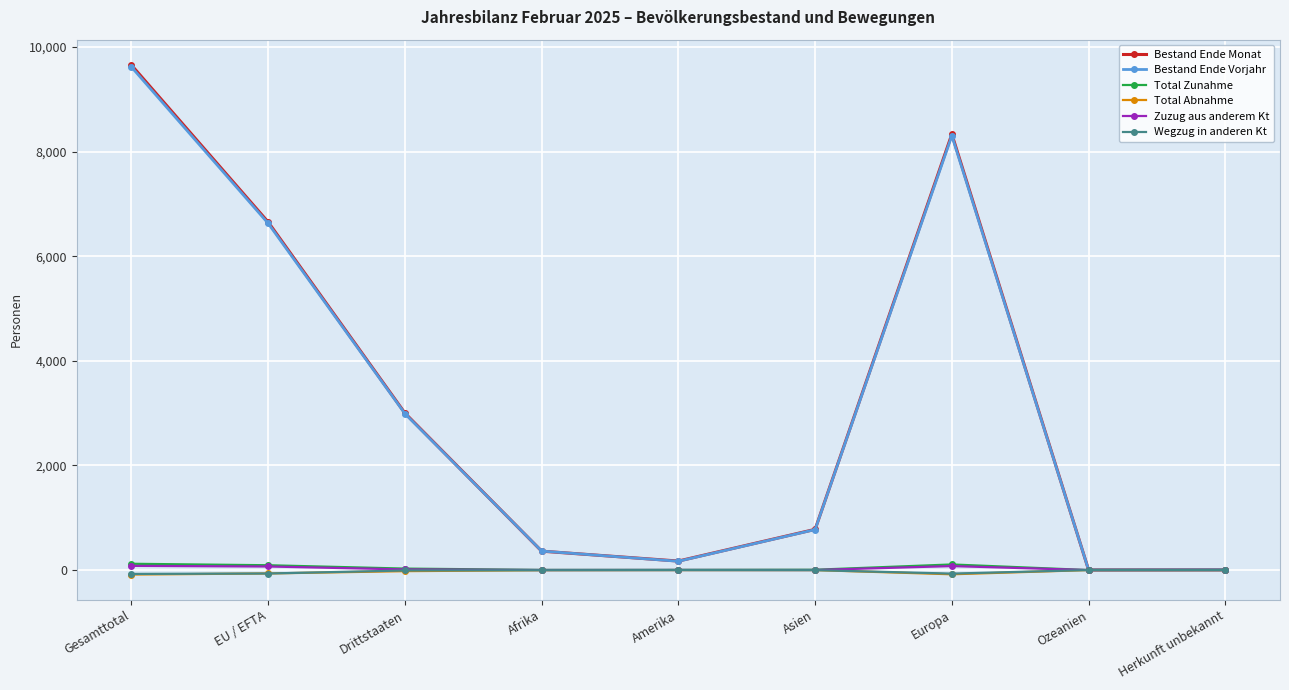

Where does the Total Abnahme series first go above -3?

Amerika